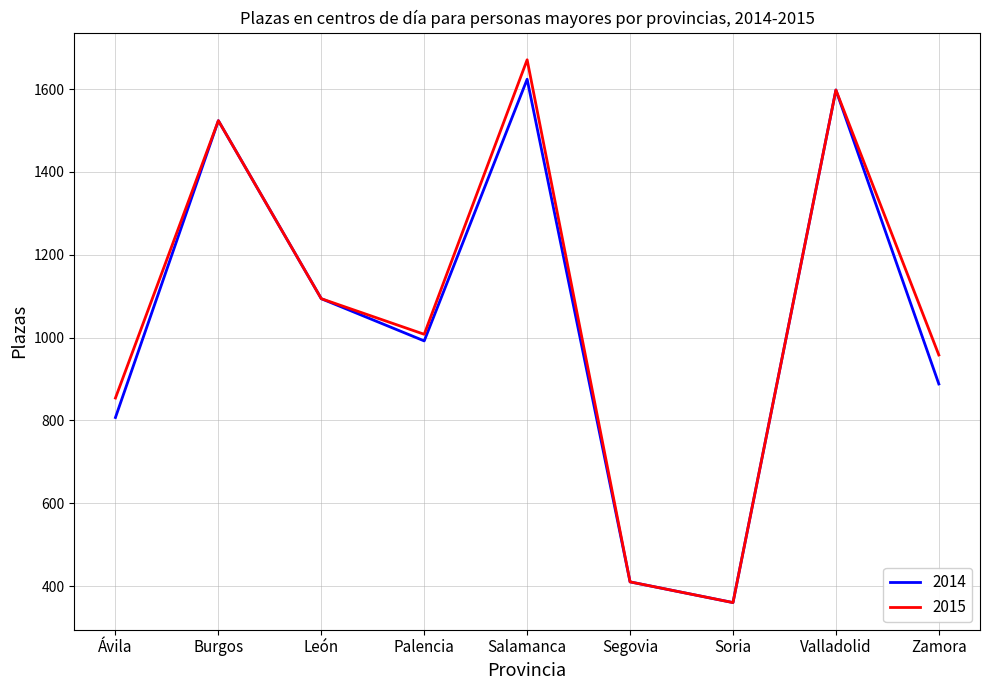

At which category is the sum across all series the highest?

Salamanca